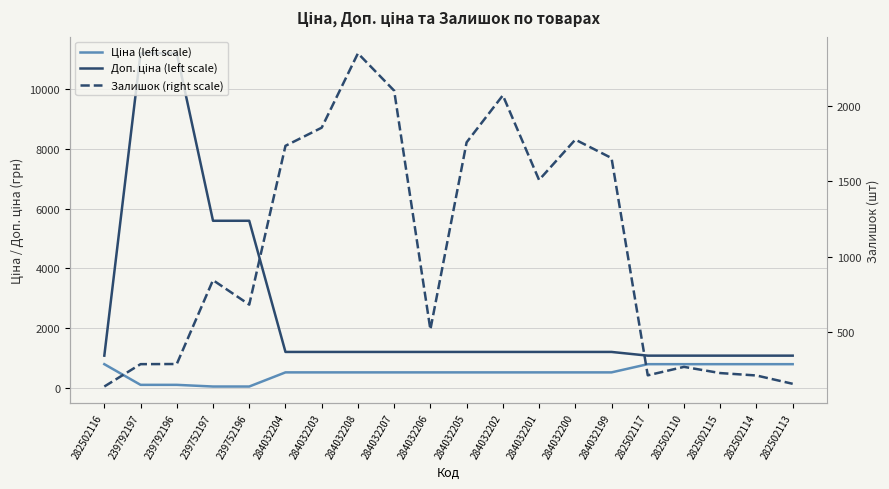

Which series has the largest range (max minus min)?

Доп. ціна (left scale)